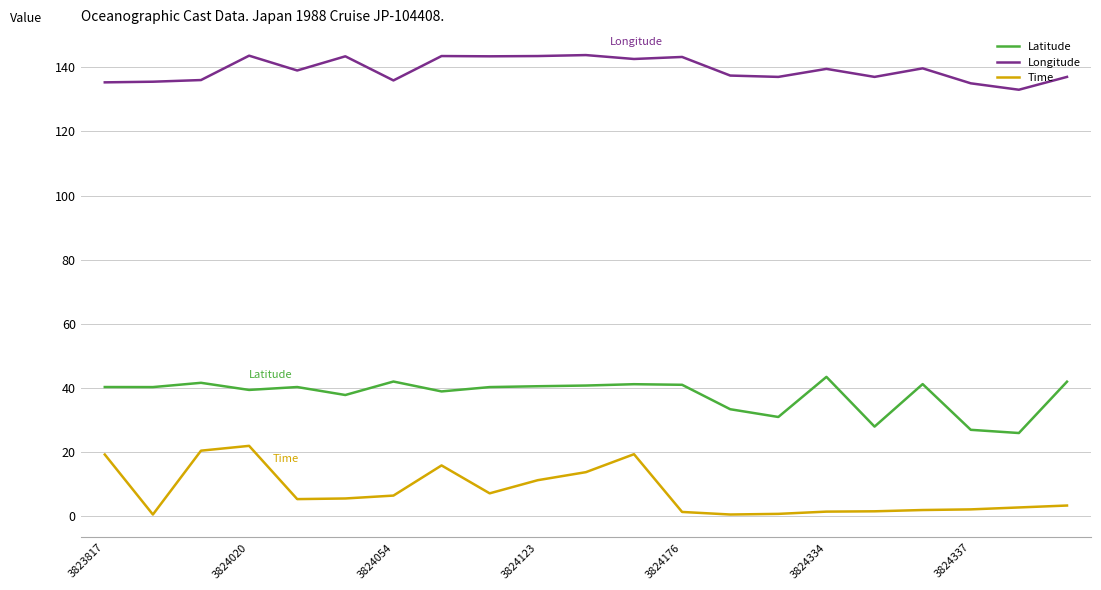

In Longitude, how many points are lower than both neighbors (excluding endpoints)?

7